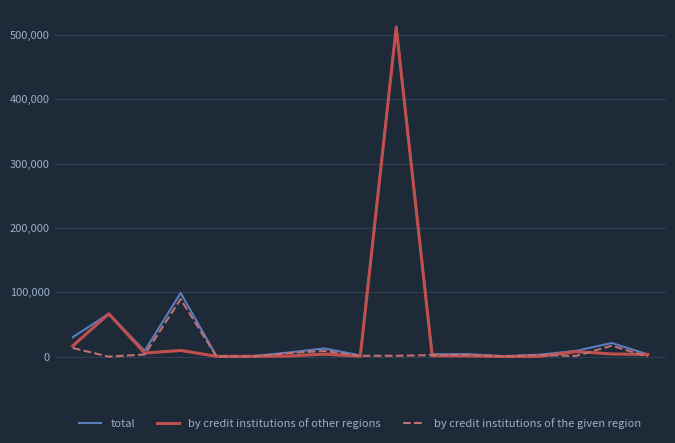

Which series has the largest total across all categories?

total